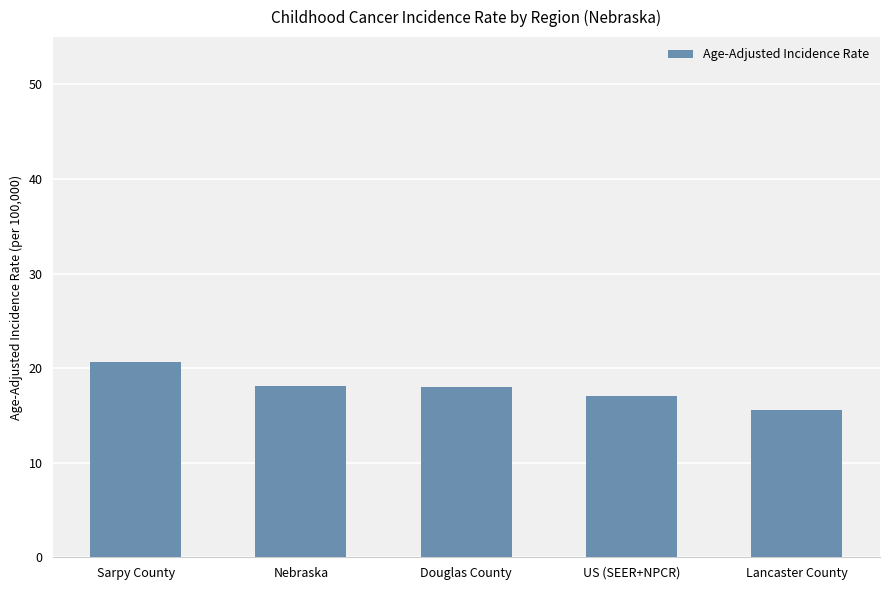

What is the average value?

17.9